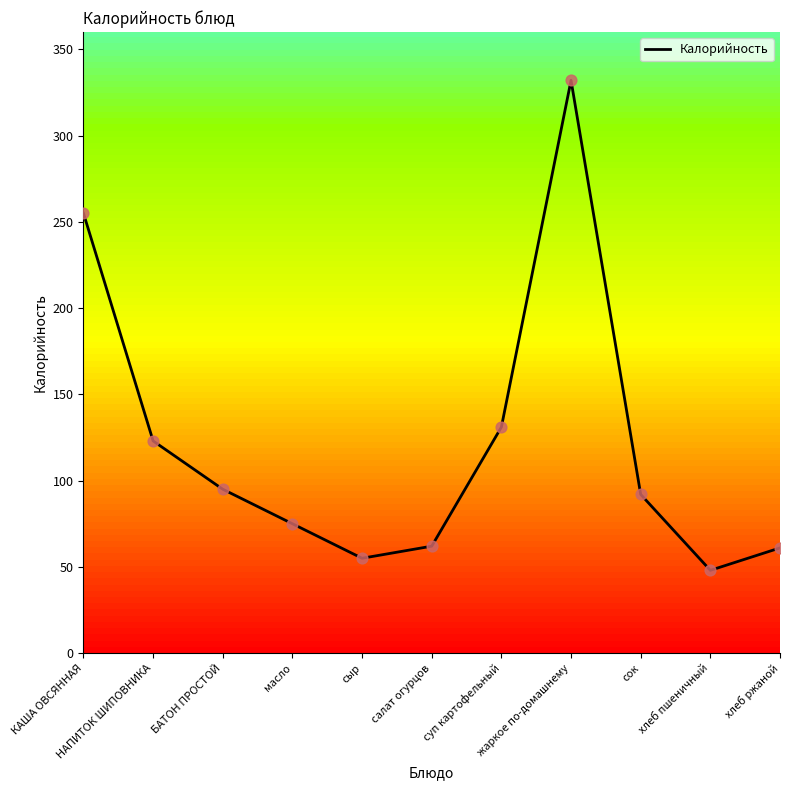

What is the change in value from салат огурцов to хлеб ржаной?

-1